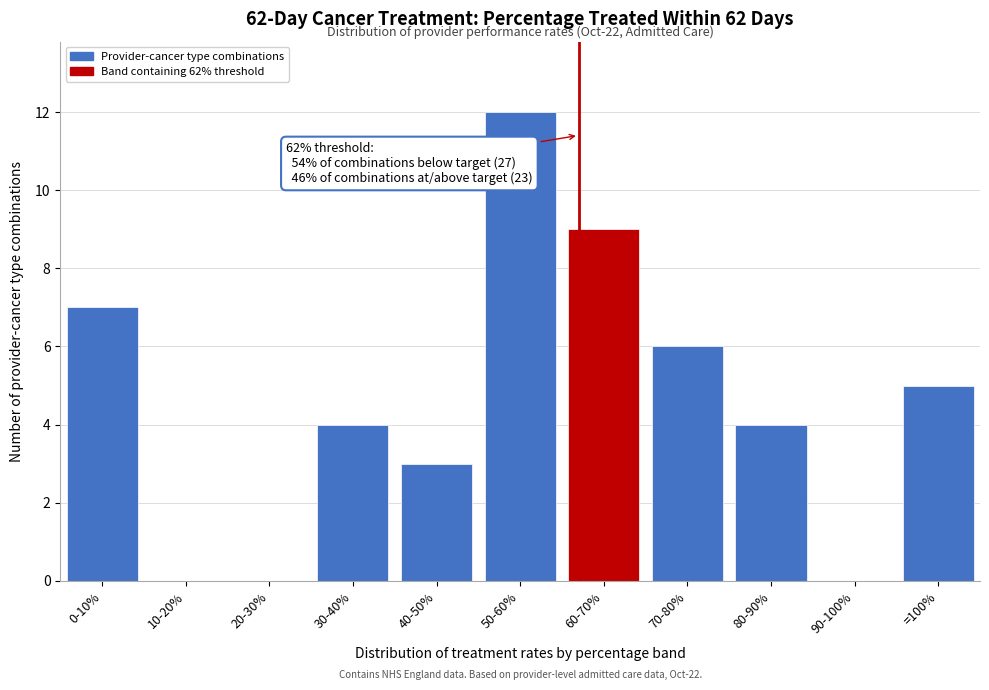

Reading left to right, list all the values displayed in this chart.

0-10%=7	10-20%=0	20-30%=0	30-40%=4	40-50%=3	50-60%=12	60-70%=9	70-80%=6	80-90%=4	90-100%=0	=100%=5